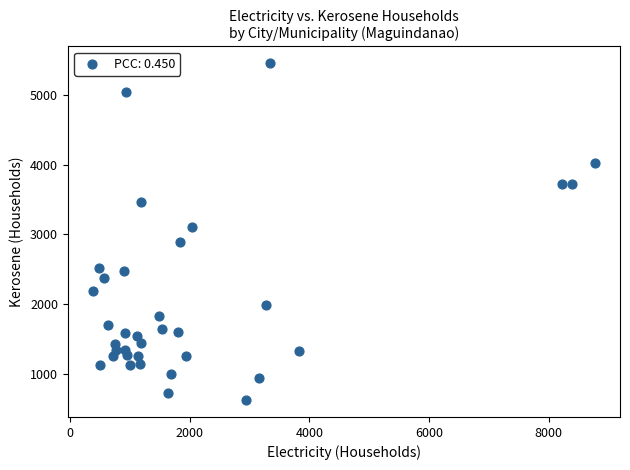

What Y value in the scatter plot is closest to 3039?

3105